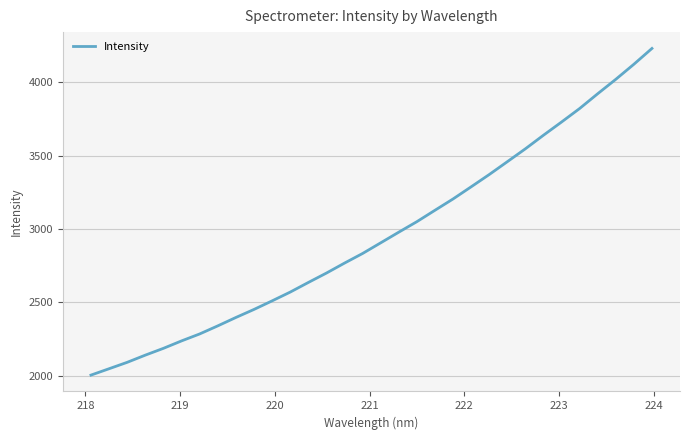

What is the greatest value displayed?

4229.4